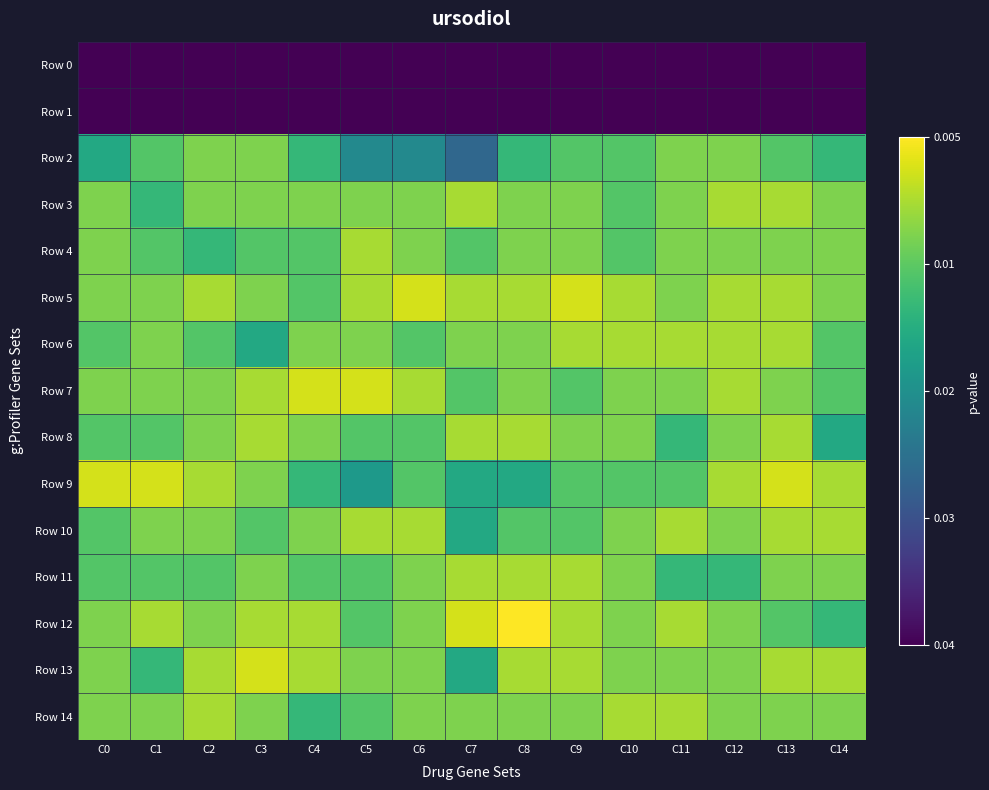

How many data points does each series have?

15